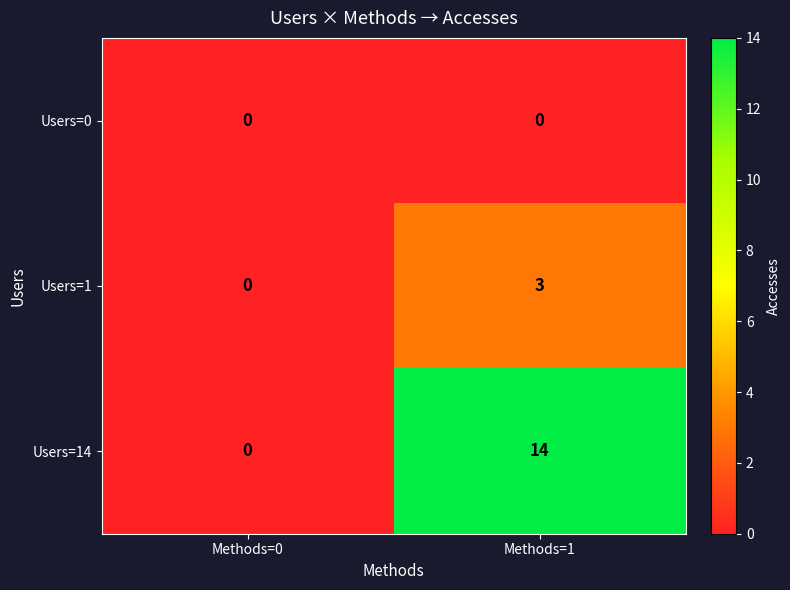

Is the value of Users=14 at Methods=0 greater than the value of Users=1 at Methods=1?

No